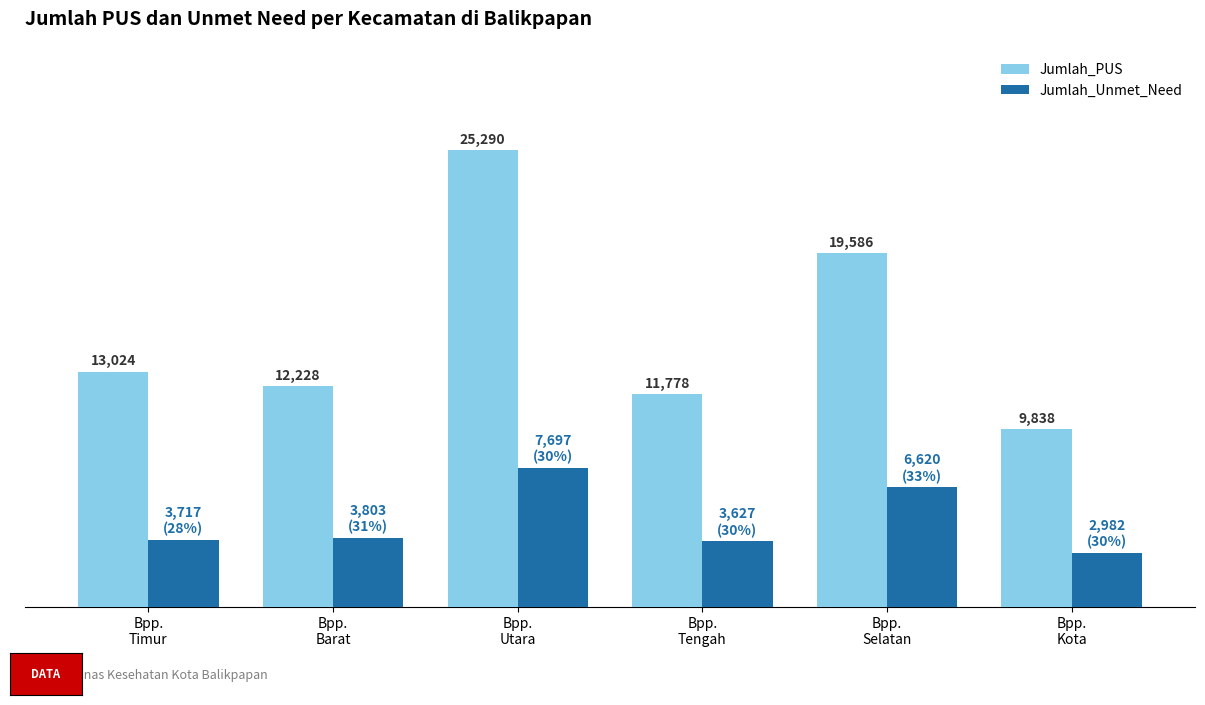

Which series has the largest total across all categories?

Jumlah_PUS